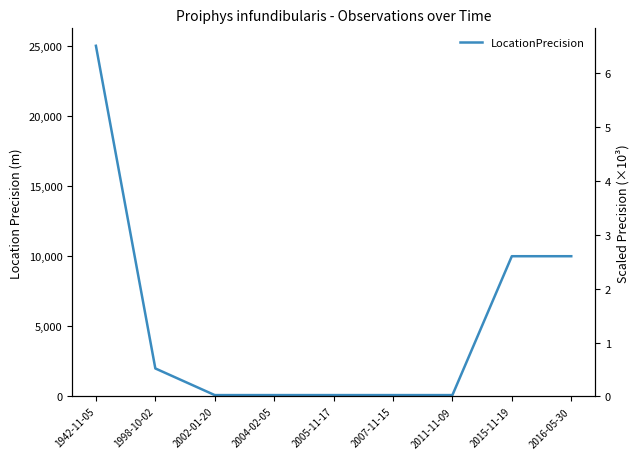

Read the value at 2005-11-17, to the nearest 100.

100